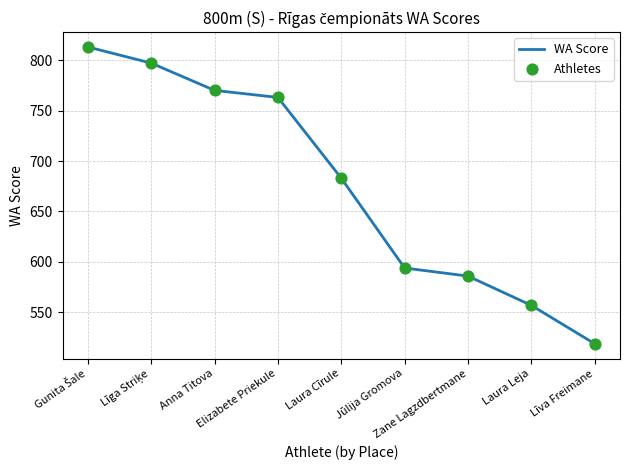

What is the minimum value shown in the chart?

519